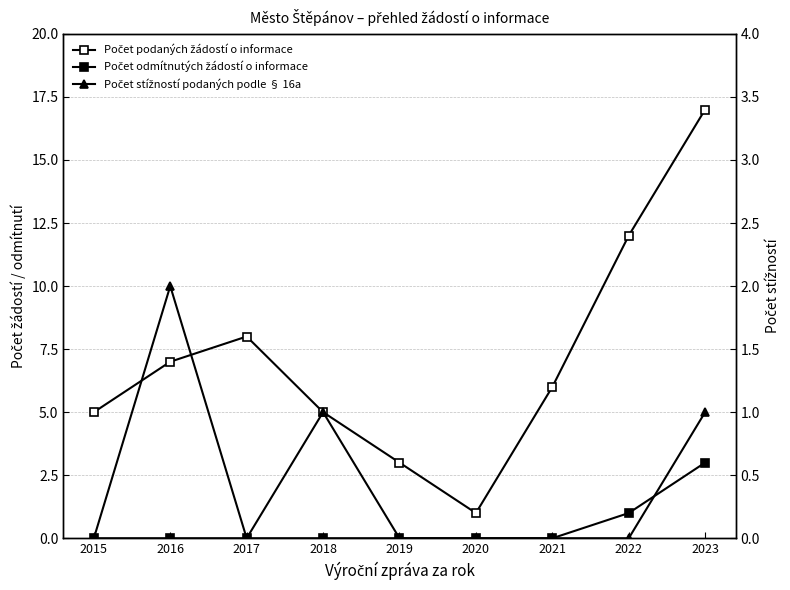

Reading left to right, transcribe all the data shown in this chart.

Počet podaných žádostí o informace: 2015=5	2016=7	2017=8	2018=5	2019=3	2020=1	2021=6	2022=12	2023=17
Počet odmítnutých žádostí o informace: 2015=0	2016=0	2017=0	2018=0	2019=0	2020=0	2021=0	2022=1	2023=3
Počet stížností podaných podle § 16a: 2015=0	2016=2	2017=0	2018=1	2019=0	2020=0	2021=0	2022=0	2023=1